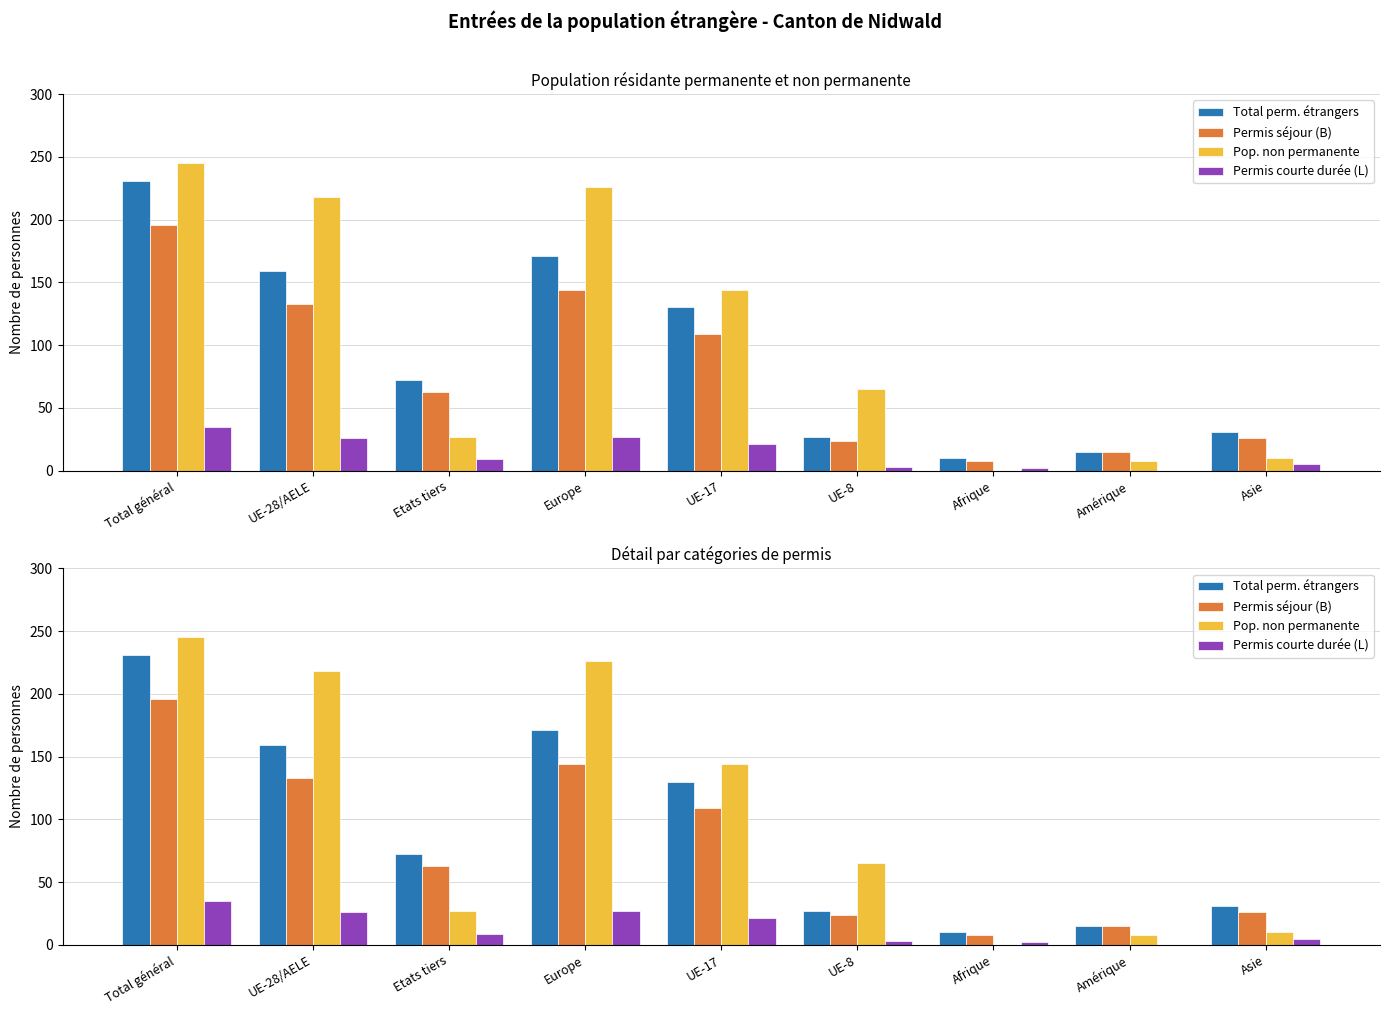

Is the value of Total perm. étrangers at Europe greater than the value of Pop. non permanente at Afrique?

Yes